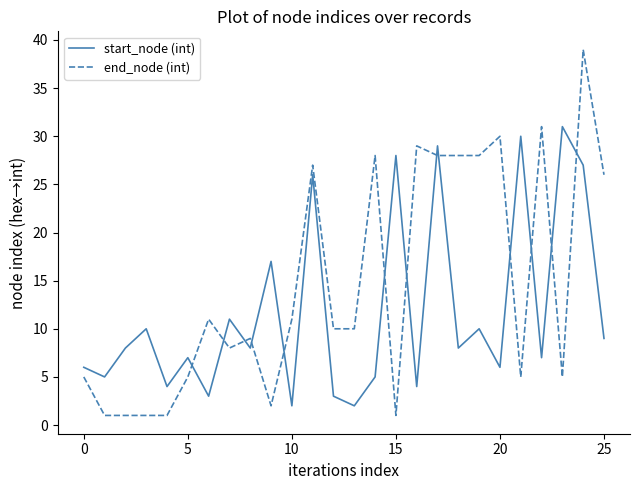

True or false: start_node (int) and end_node (int) cross at least once.

True